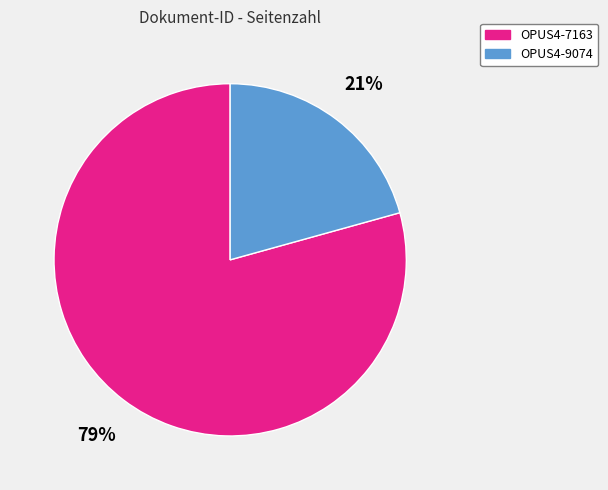

Is it true that OPUS4-9074 is 21% of the pie?

True